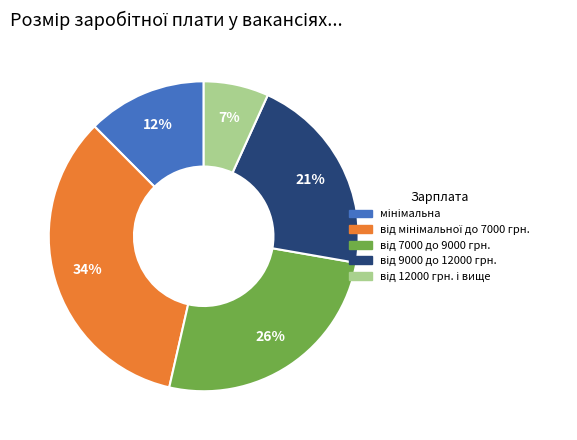

To the nearest percent, what is the average slice percentage?

20%